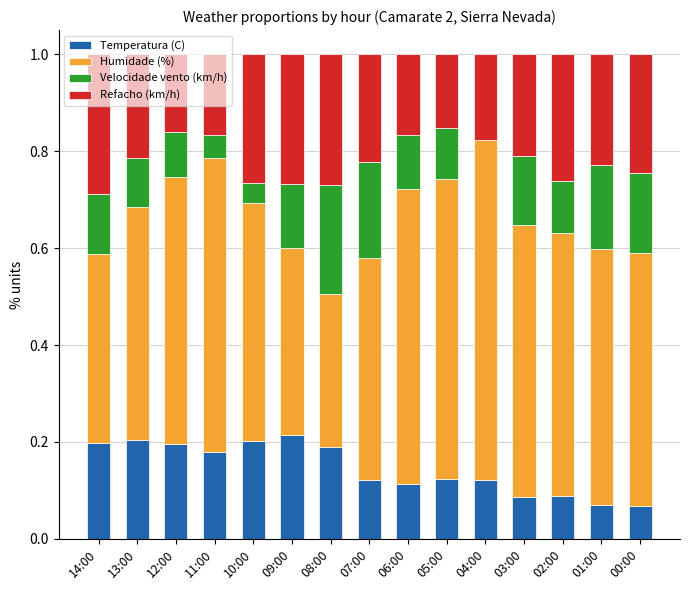

What is the total value across all series at 01:00?

1.0